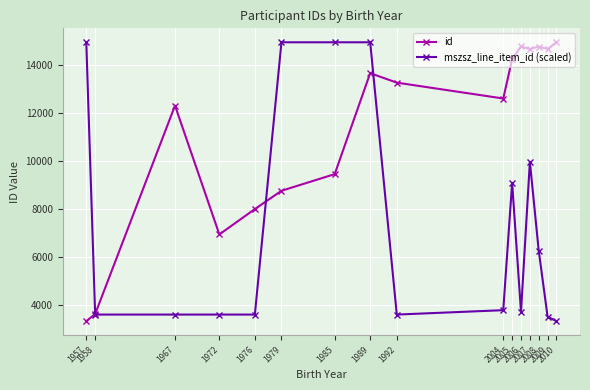

How many values in the id series are below 13278?

8